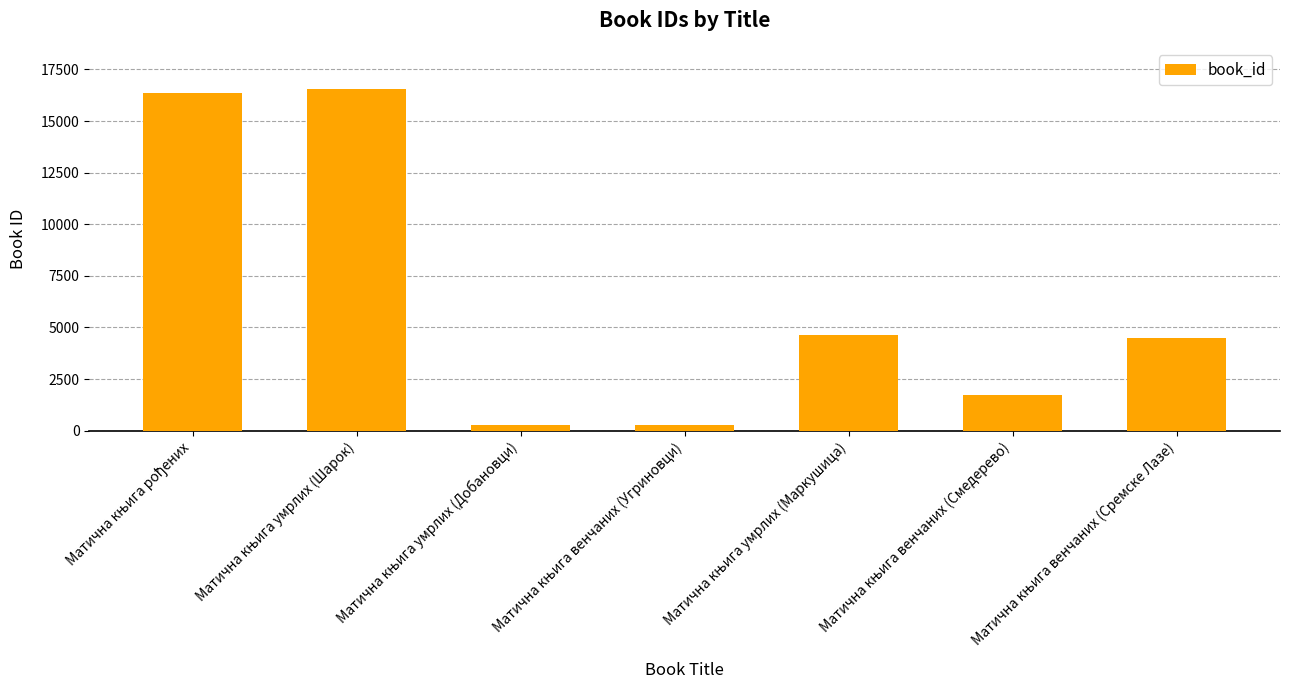

What is the maximum value shown in the chart?

16558